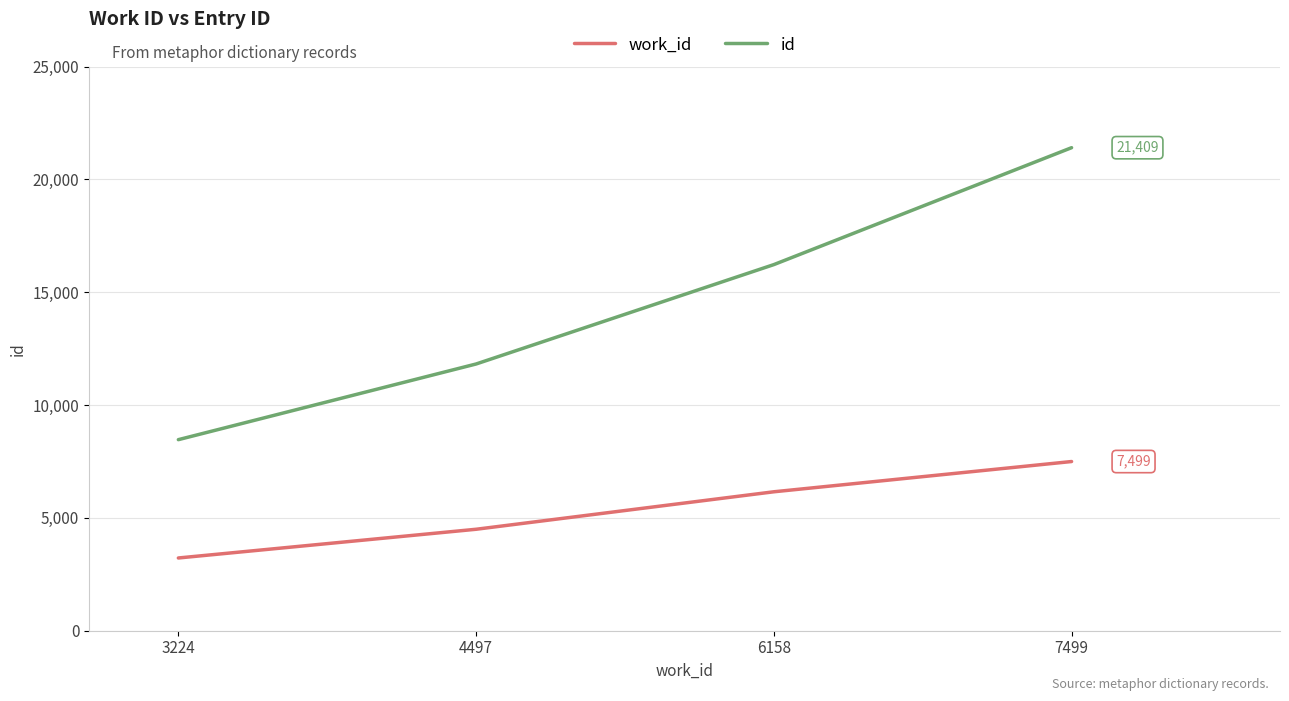

How many values in the id series are below 16227?

2